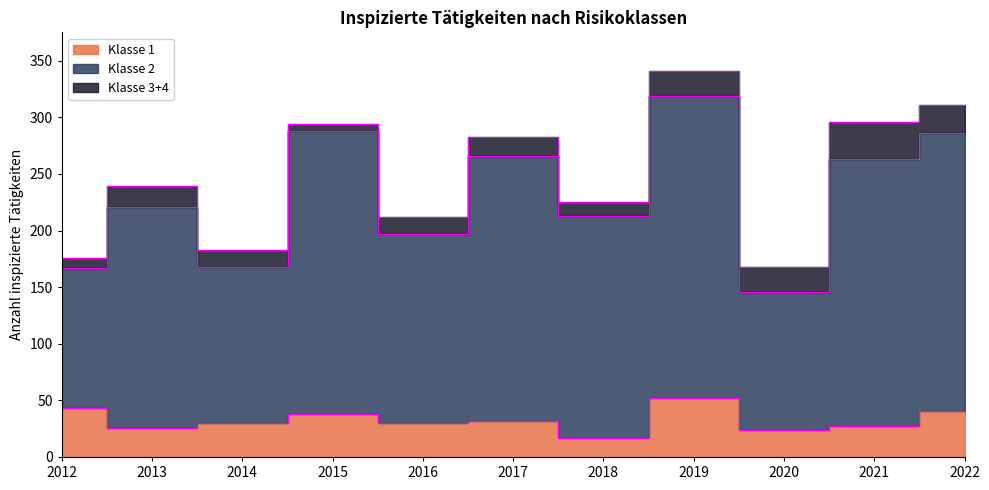

True or false: Klasse 1 and Klasse 2 cross at least once.

False